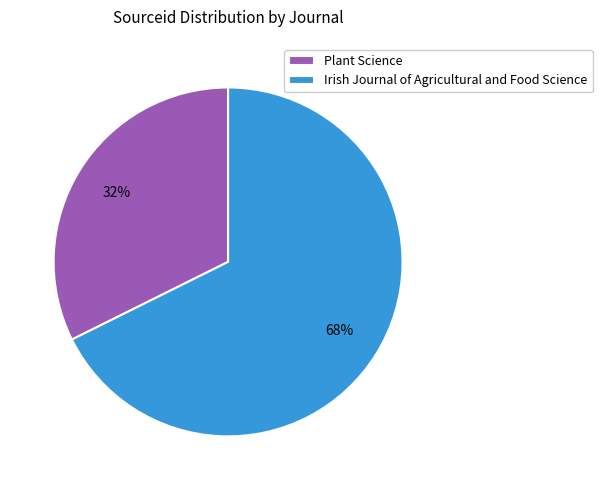

To the nearest percent, what portion does Plant Science represent?

32%